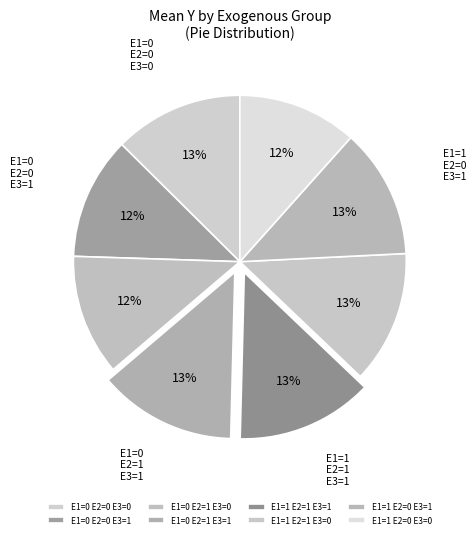

To the nearest percent, what is the average slice percentage?

12%